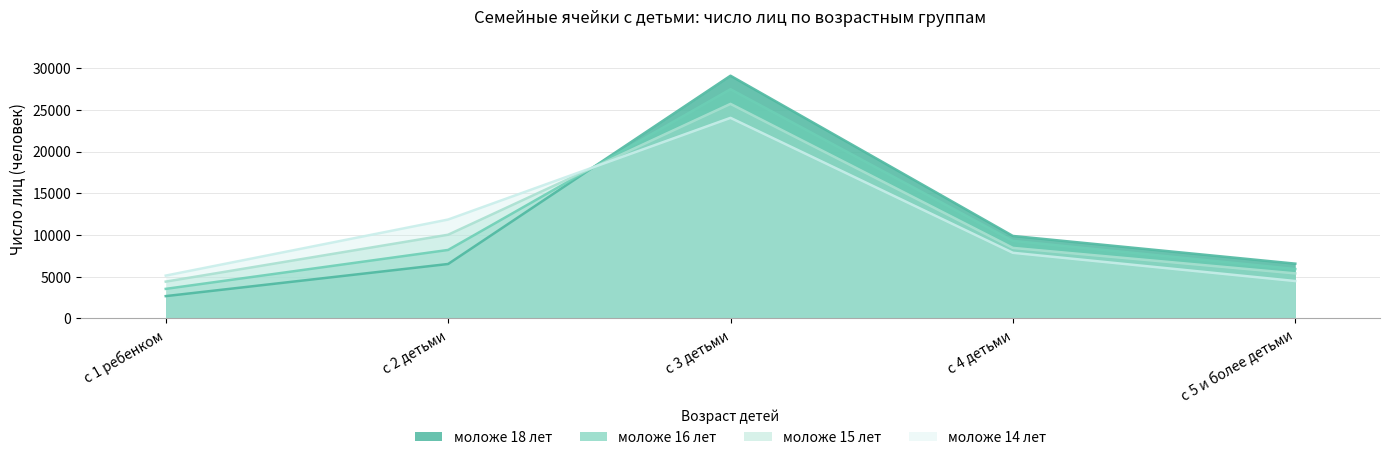

What is the maximum value shown in the chart?

29094